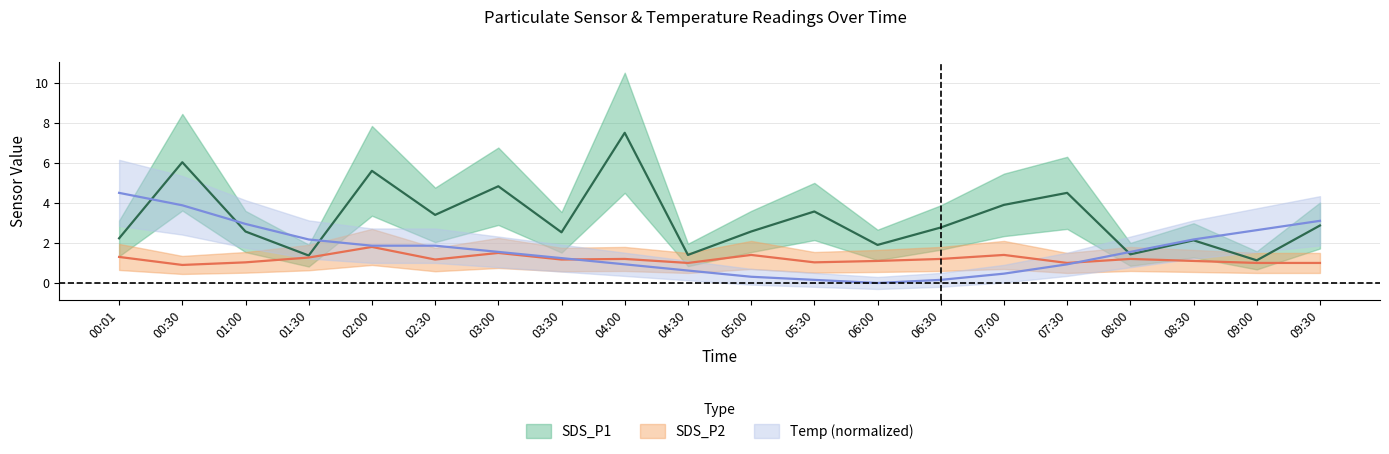

Where is Temp nearest to the value 2?

02:00